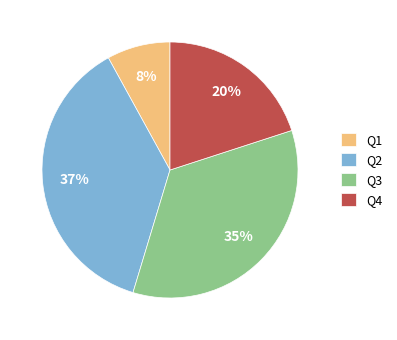

What is the largest slice in the pie chart?

Q2